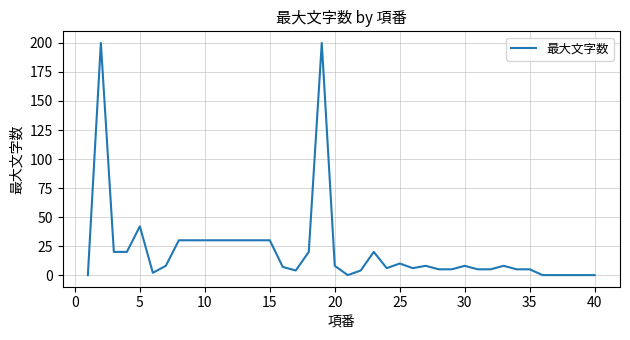

What is the difference between the maximum and minimum values?

200